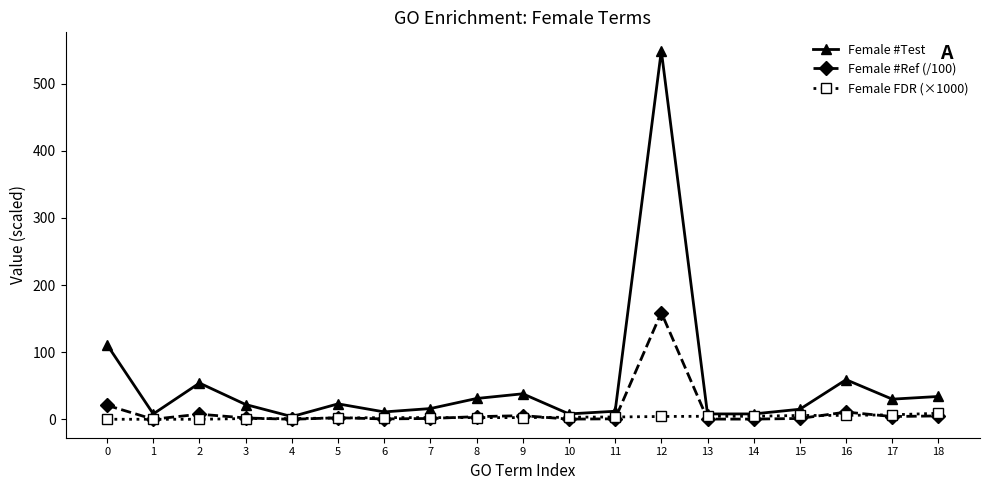

Which series has the largest total across all categories?

Female #Test